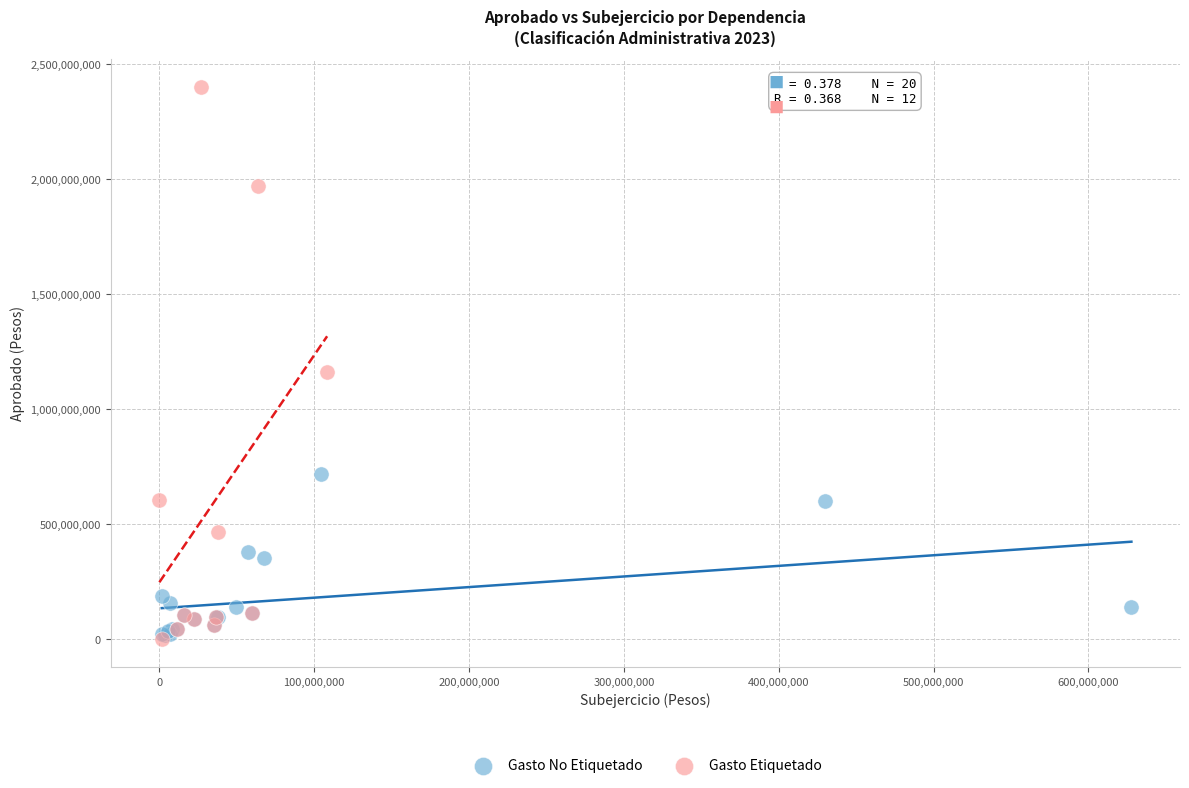

Which series has the largest Y range (max minus min)?

Gasto Etiquetado